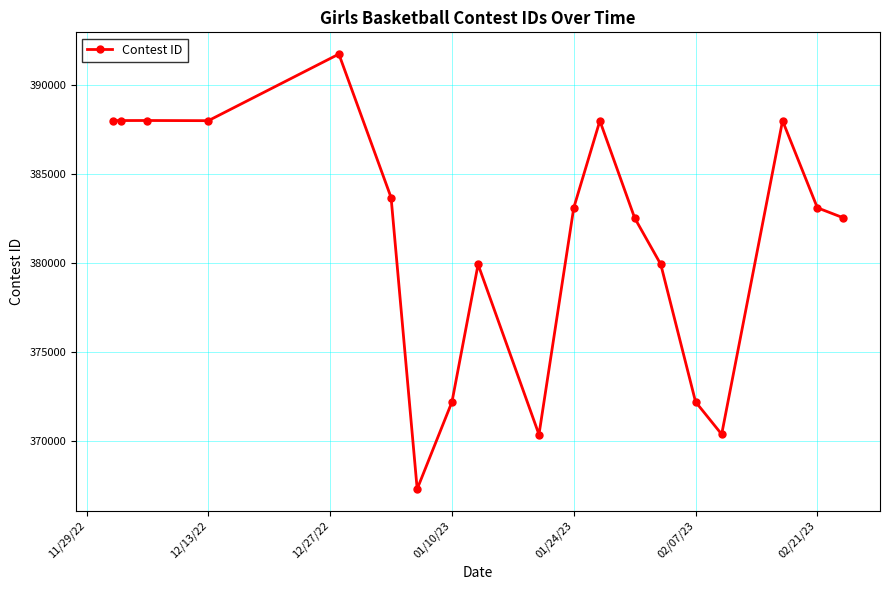

How many interior local peaks (higher than both neighbors) does the data have?

5